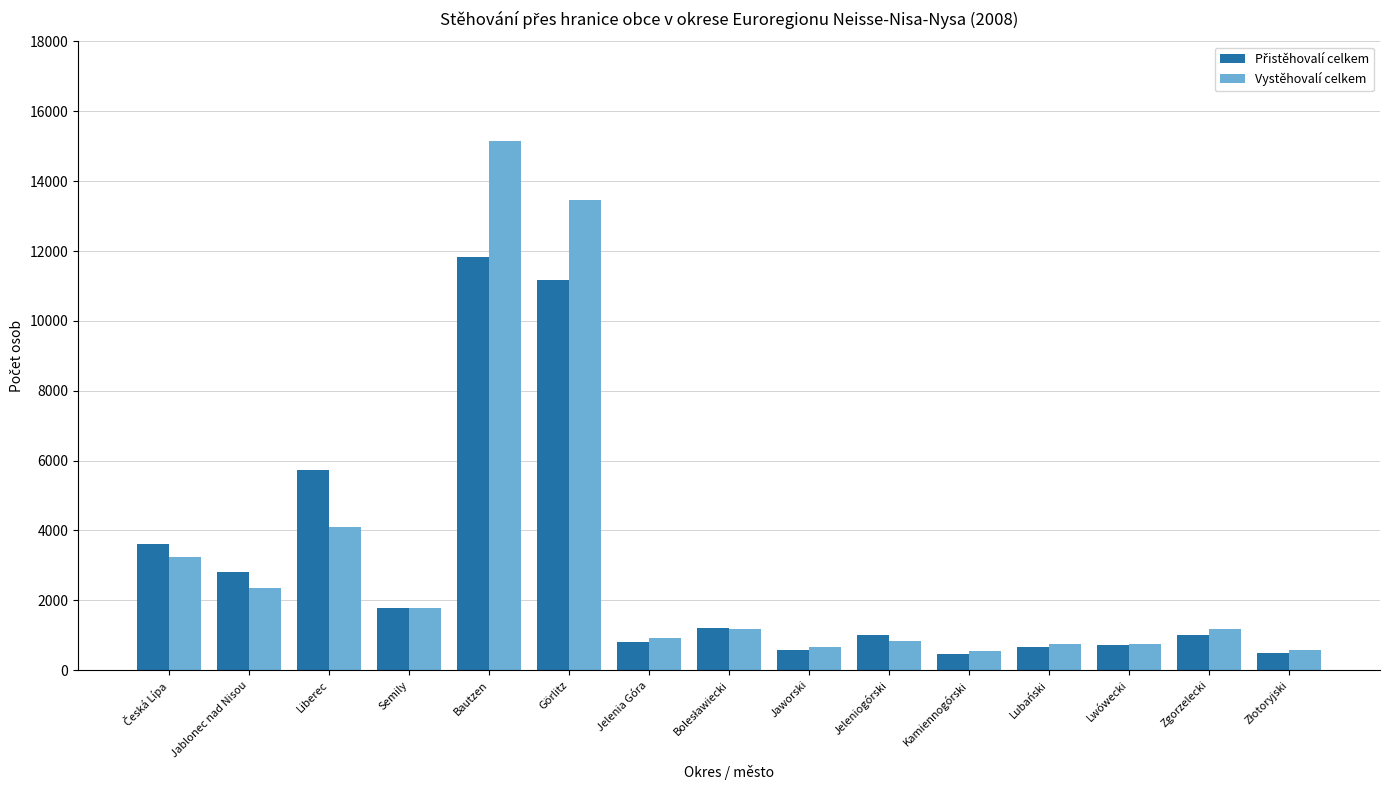

At which label is Vystěhovalí celkem closest to 7839?

Liberec